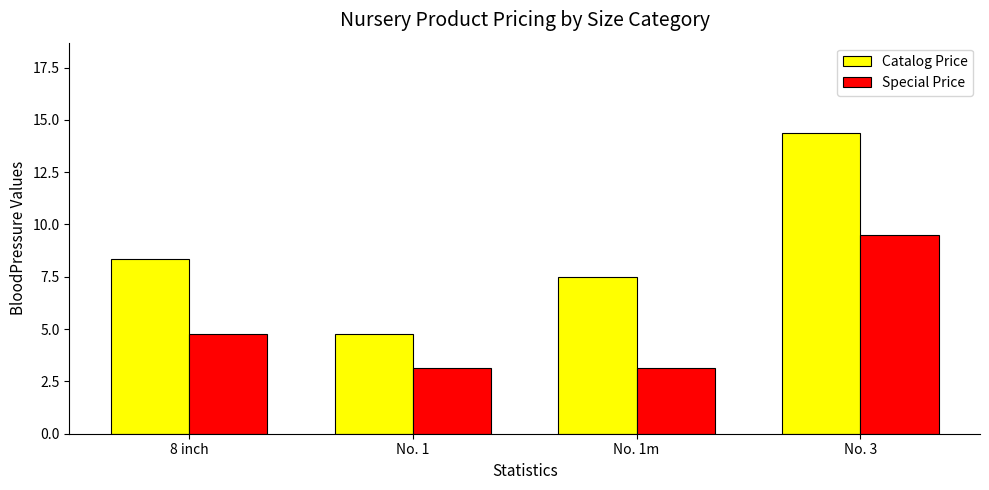

Which category has the highest value in the Special Price series?

No. 3